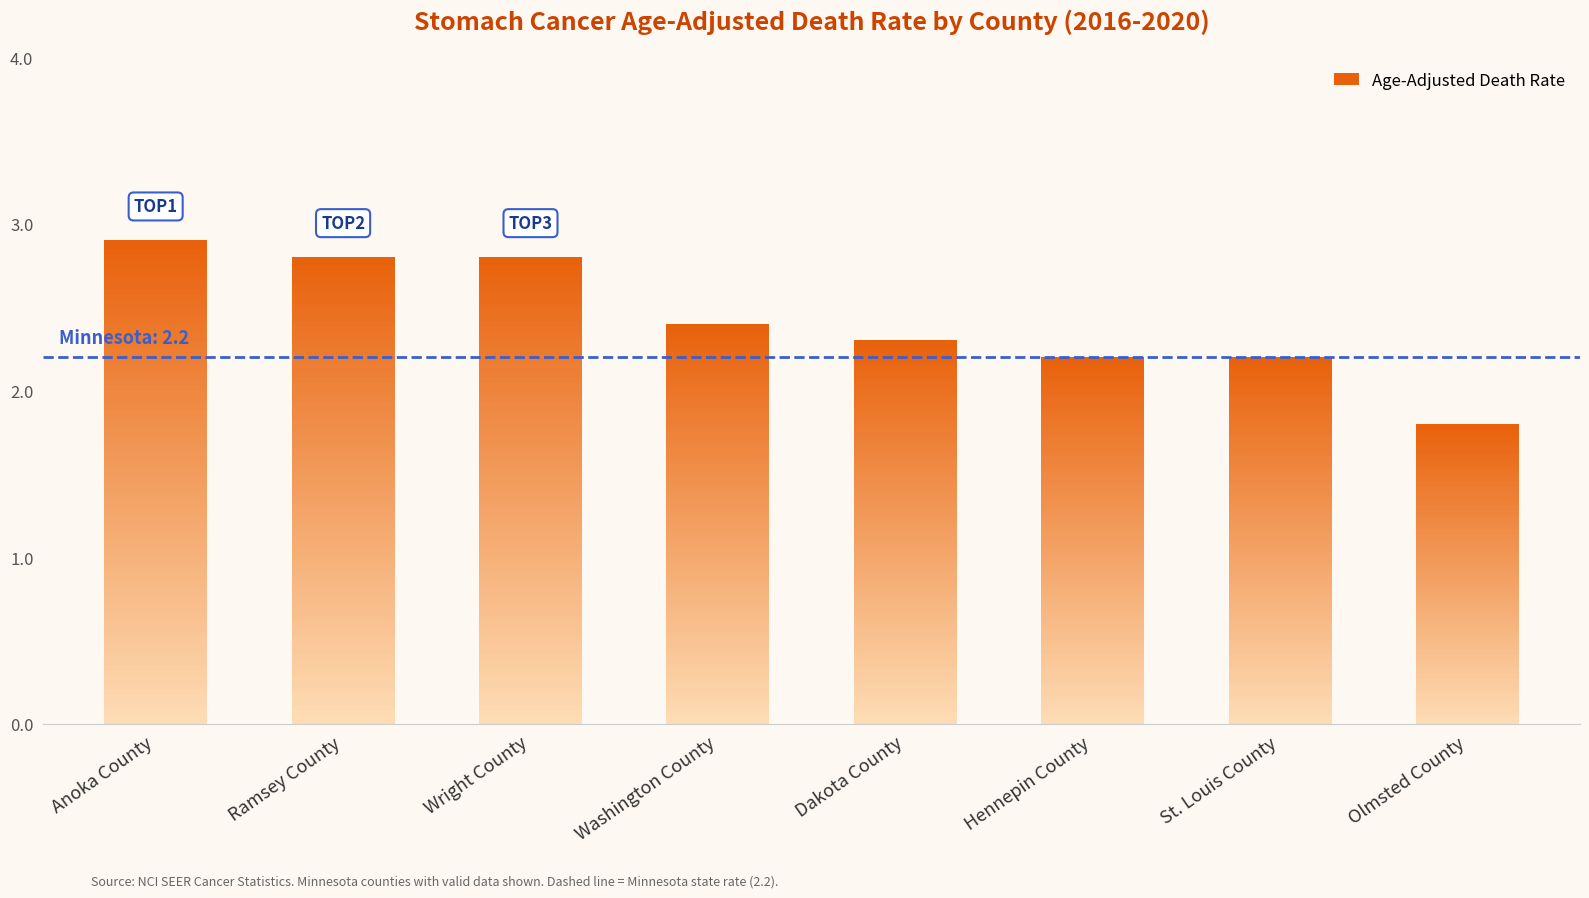

What is the label of the 1st bar from the left?

Anoka County